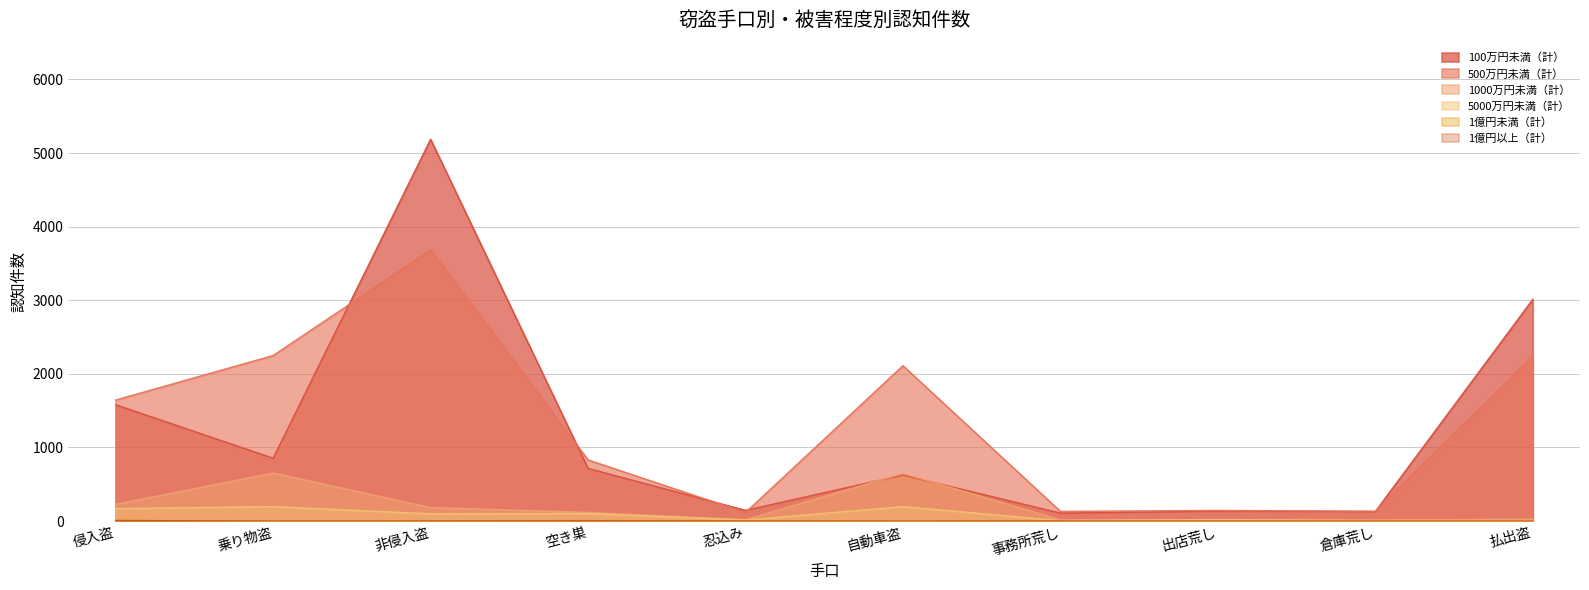

Reading left to right, what are all the values shown in this chart?

100万円未満（計）: 侵入盗=1581	乗り物盗=854	非侵入盗=5188	空き巣=716	忍込み=146	自動車盗=626	事務所荒し=108	出店荒し=137	倉庫荒し=131	払出盗=3013
500万円未満（計）: 侵入盗=1645	乗り物盗=2250	非侵入盗=3683	空き巣=832	忍込み=117	自動車盗=2112	事務所荒し=132	出店荒し=145	倉庫荒し=133	払出盗=2242
1000万円未満（計）: 侵入盗=229	乗り物盗=653	非侵入盗=184	空き巣=118	忍込み=19	自動車盗=648	事務所荒し=17	出店荒し=18	倉庫荒し=15	払出盗=26
5000万円未満（計）: 侵入盗=170	乗り物盗=197	非侵入盗=99	空き巣=104	忍込み=15	自動車盗=197	事務所荒し=6	出店荒し=20	倉庫荒し=6	払出盗=7
1億円未満（計）: 侵入盗=10	乗り物盗=0	非侵入盗=2	空き巣=8	忍込み=1	自動車盗=0	事務所荒し=0	出店荒し=1	倉庫荒し=0	払出盗=1
1億円以上（計）: 侵入盗=8	乗り物盗=0	非侵入盗=1	空き巣=4	忍込み=1	自動車盗=0	事務所荒し=1	出店荒し=0	倉庫荒し=0	払出盗=0